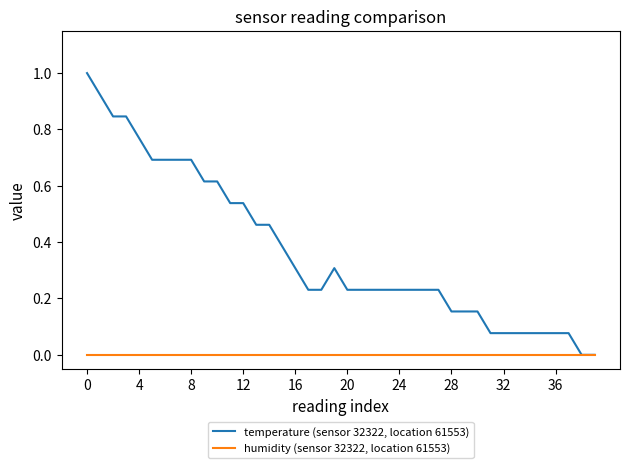

Rank the series by their maximum value, from highest to lowest.

temperature (sensor 32322, location 61553), humidity (sensor 32322, location 61553)